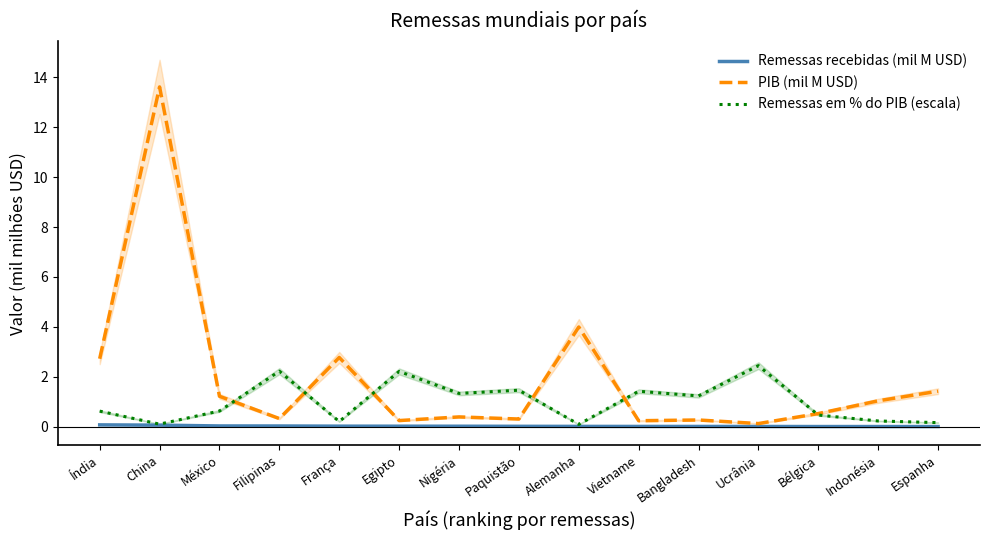

What is the label of the 8th point from the right?

Paquistão